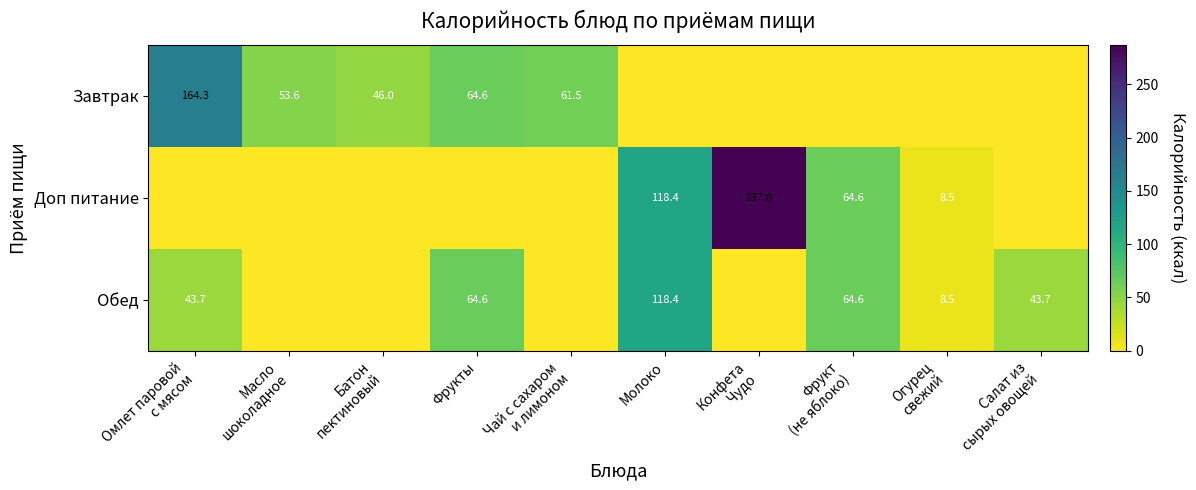

True or false: Доп питание has a value of -116.9 at Чай с сахаром и лимоном.

False